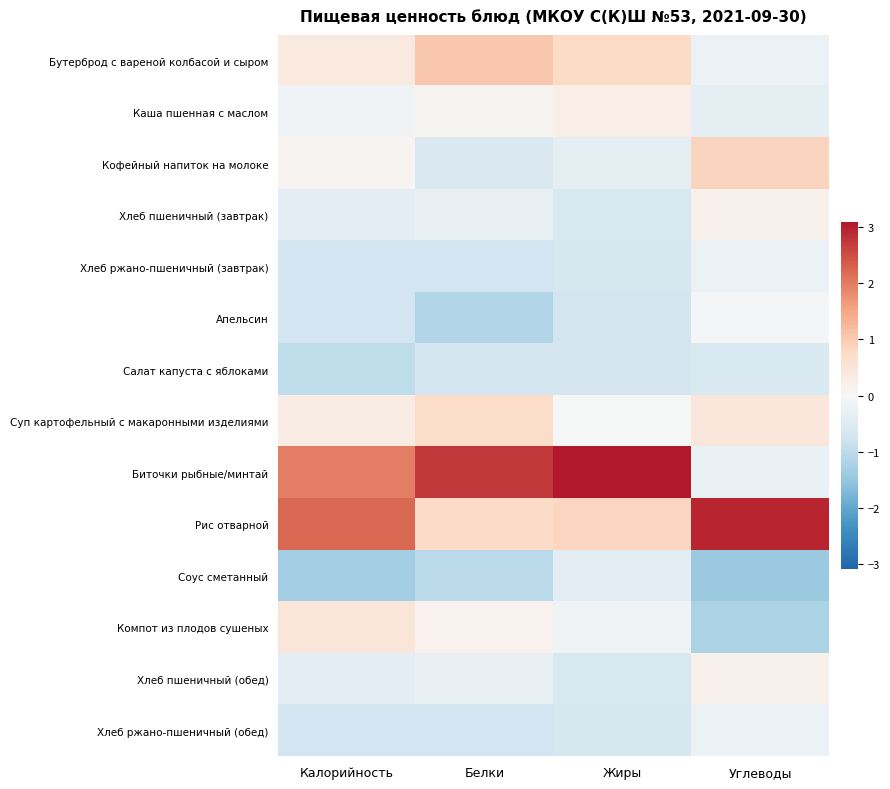

Which series has the largest range (max minus min)?

Биточки рыбные/минтай